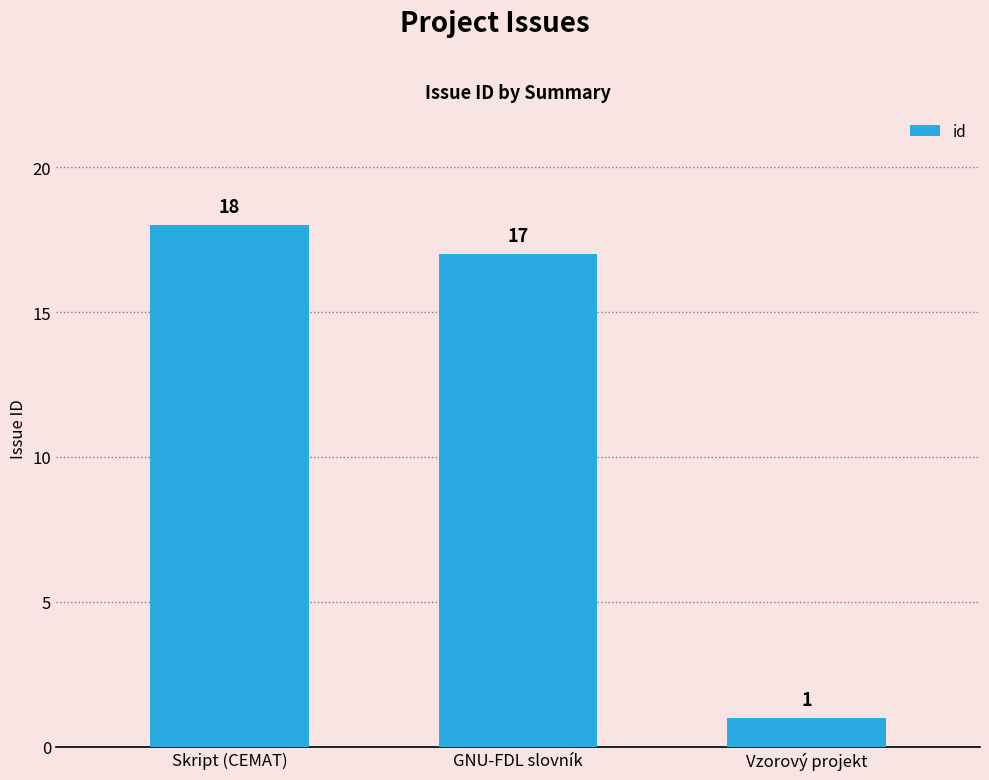

What is the change in value from GNU-FDL slovník to Vzorový projekt?

-16